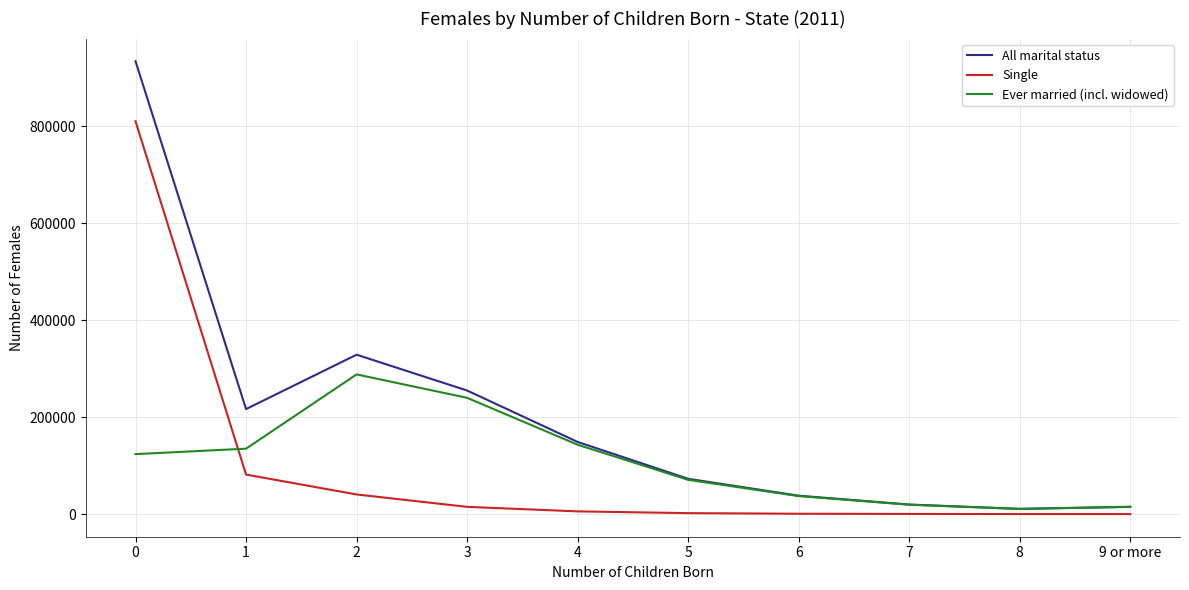

Which series has the largest total across all categories?

All marital status